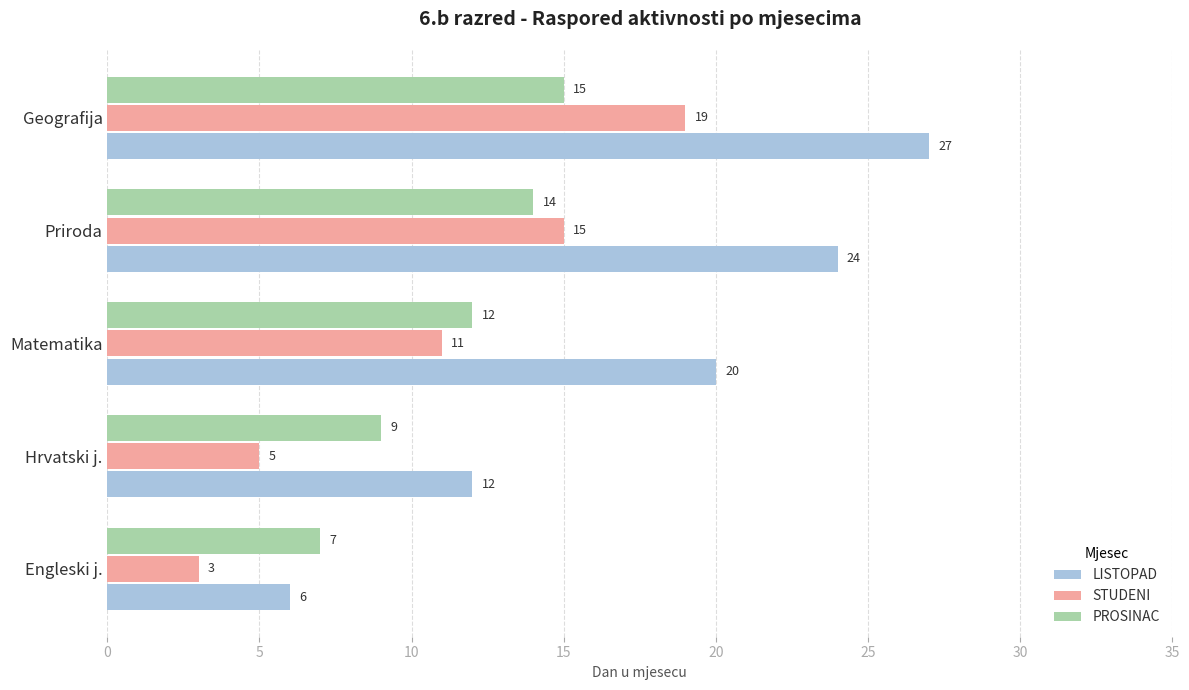

The PROSINAC series shows 15 at Geografija. True or false?

True